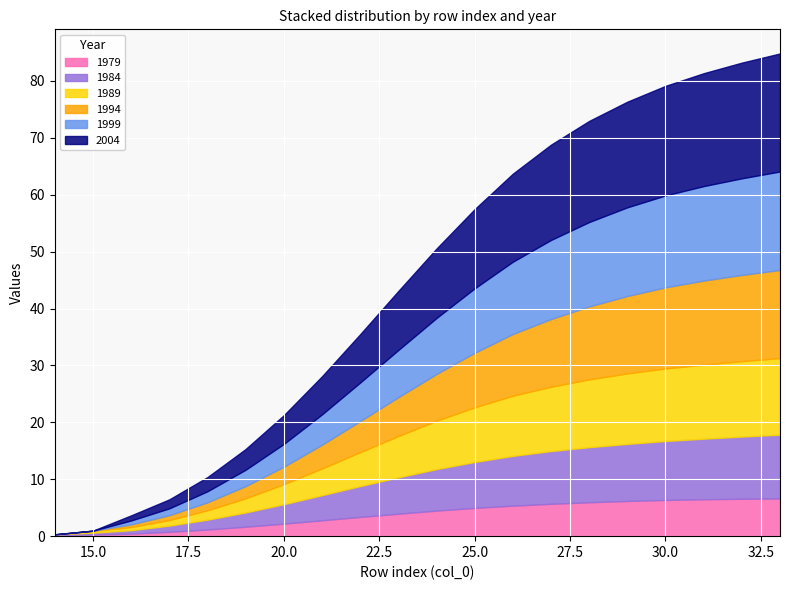

What are all the series names shown in the legend?

1979, 1984, 1989, 1994, 1999, 2004